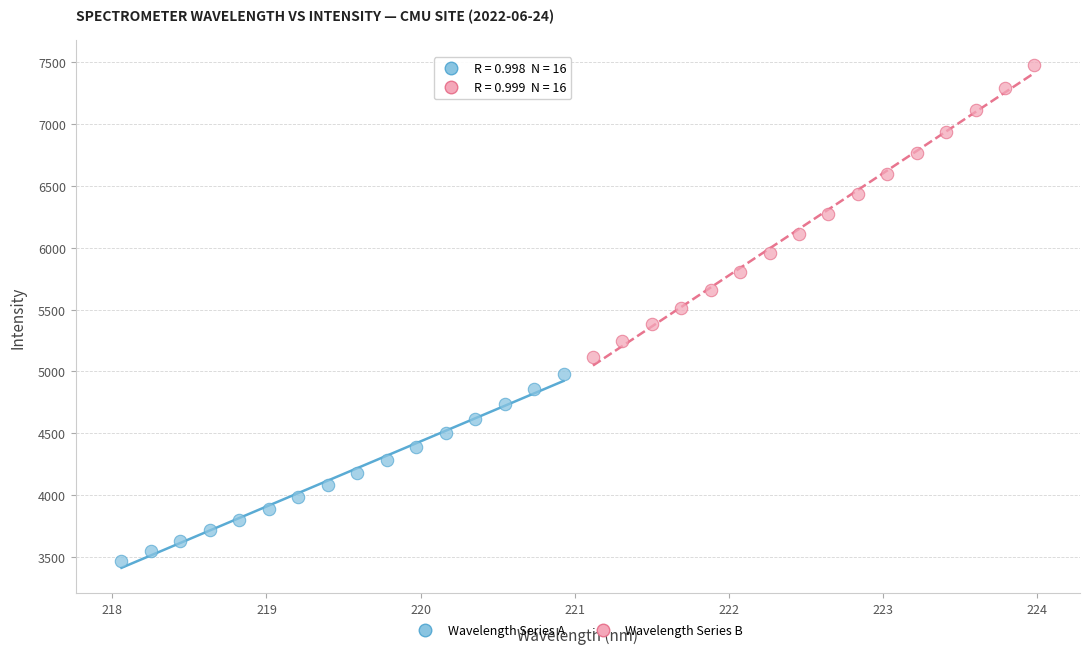

What are all the series names shown in the legend?

Wavelength Series A, Wavelength Series B